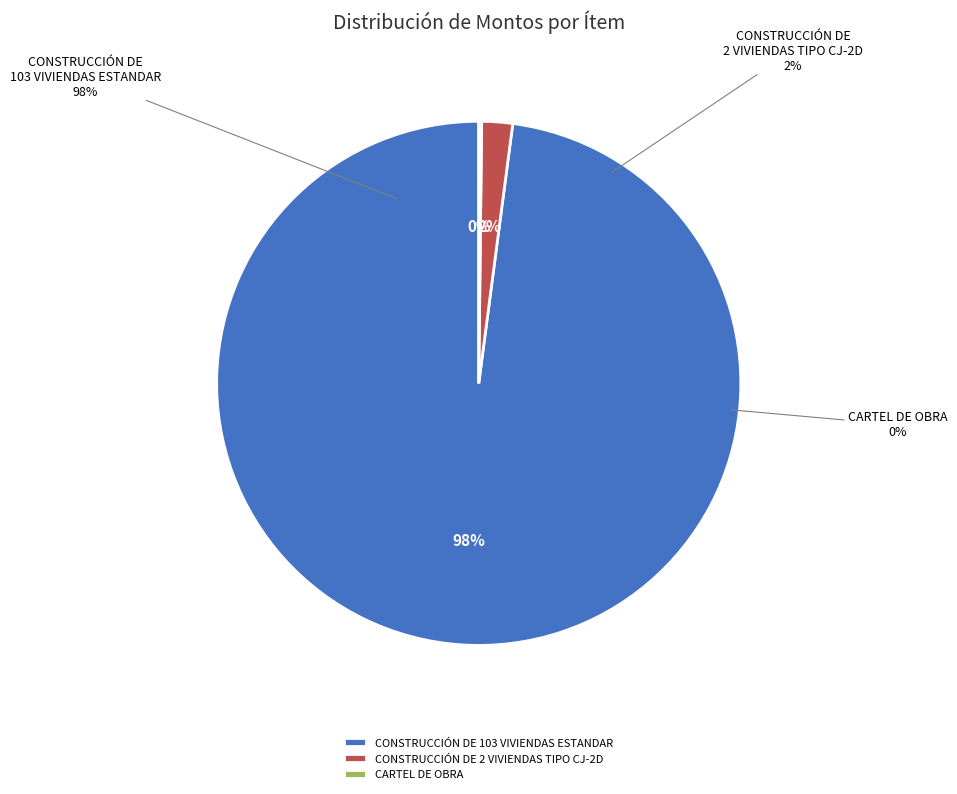

Is it true that CONSTRUCCIÓN DE 2 VIVIENDAS TIPO CJ-2D is 2% of the pie?

True